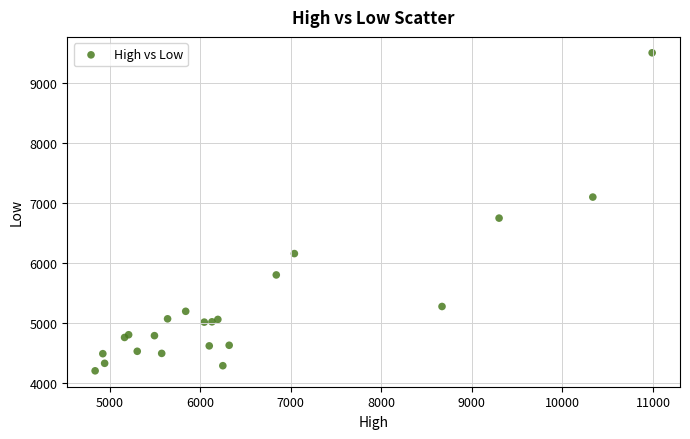

What Y value in the scatter plot is closest to 6855?

6750